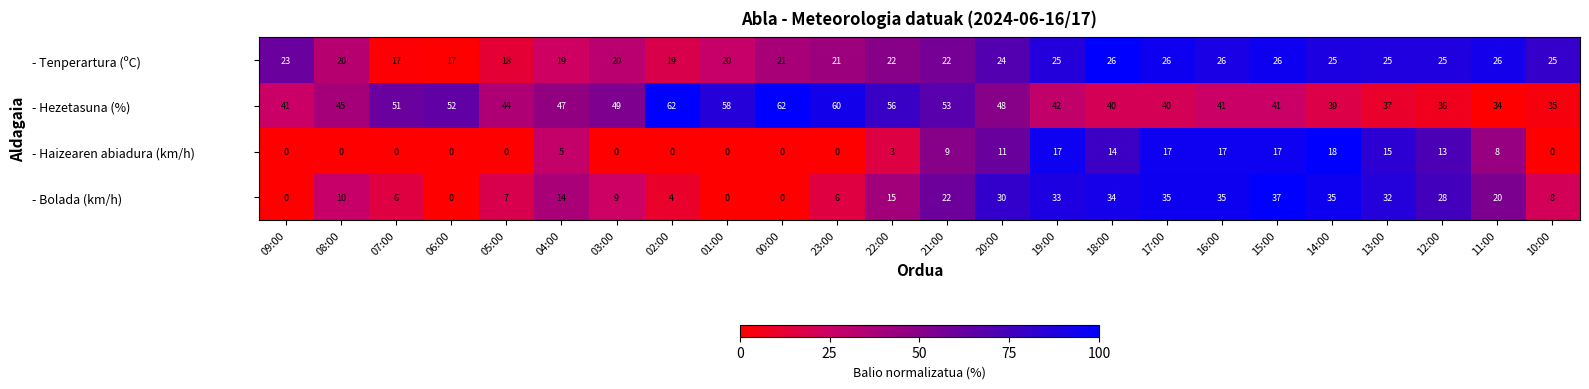

At how many categories does at least one series exceed 38?

20